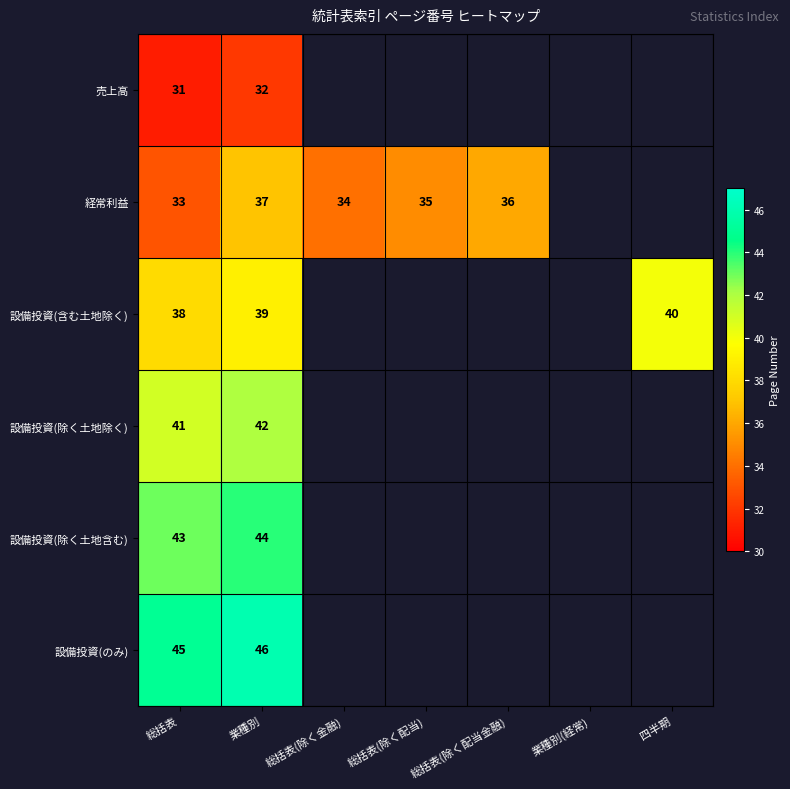

Rank the series at 業種別 from lowest to highest value.

売上高, 経常利益, 設備投資(含む土地除く), 設備投資(除く土地除く), 設備投資(除く土地含む), 設備投資(のみ)